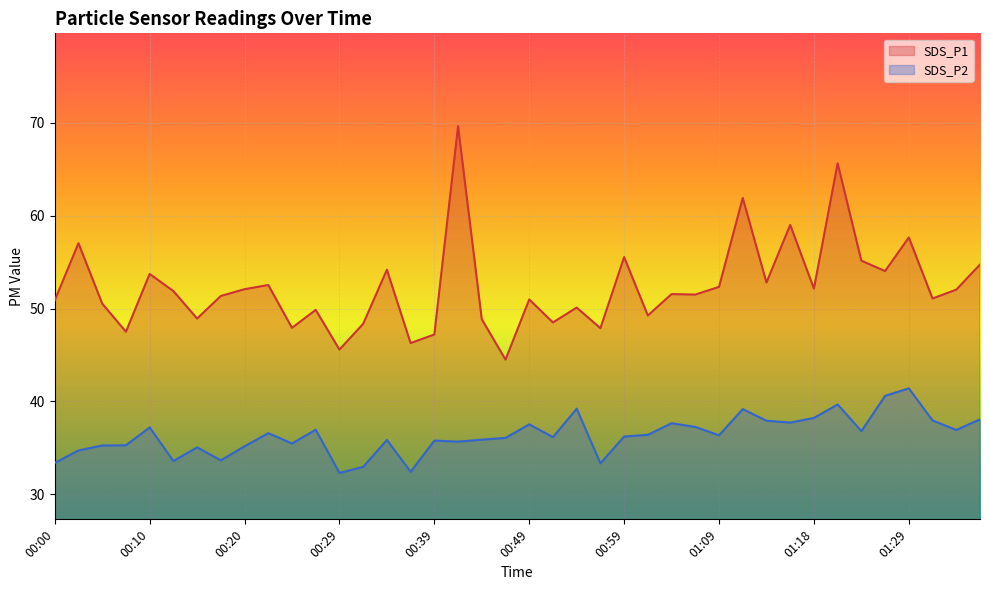

The SDS_P2 series shows 64.5 at 01:06. True or false?

False